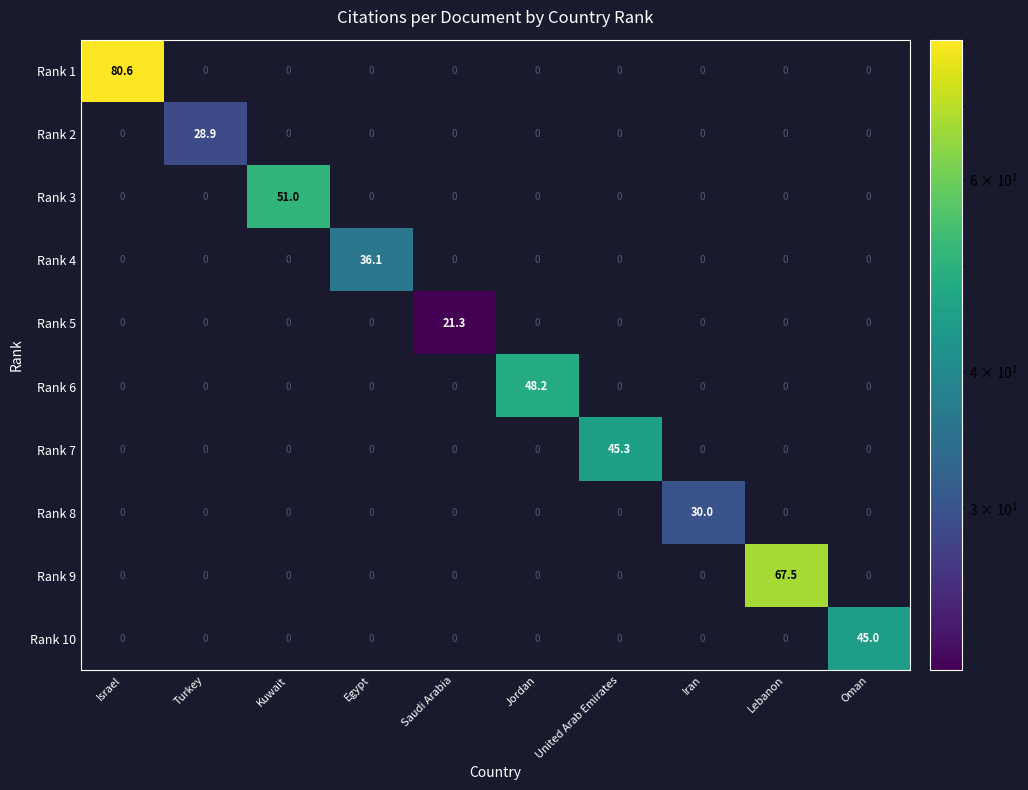

What is the approximate value of Rank 5 at Saudi Arabia?

21.3